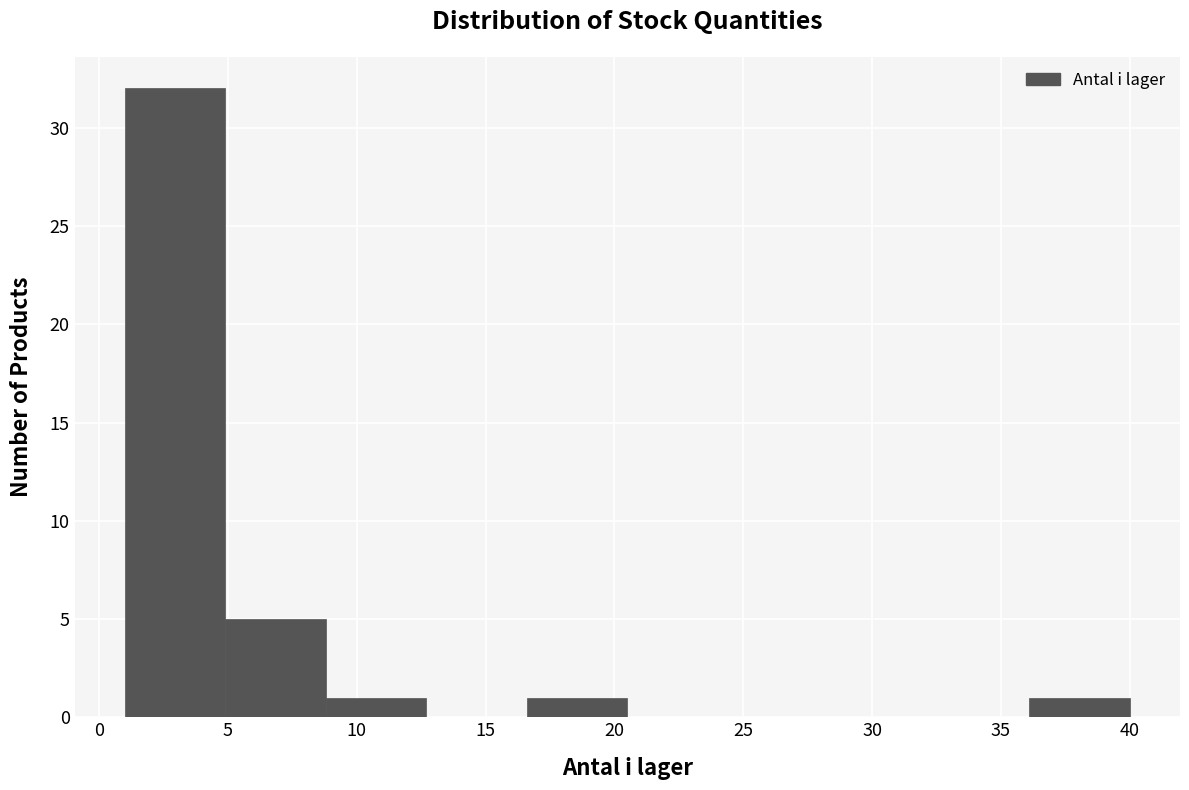

Which range on the x-axis has the tallest bar?

1.0 to 4.9